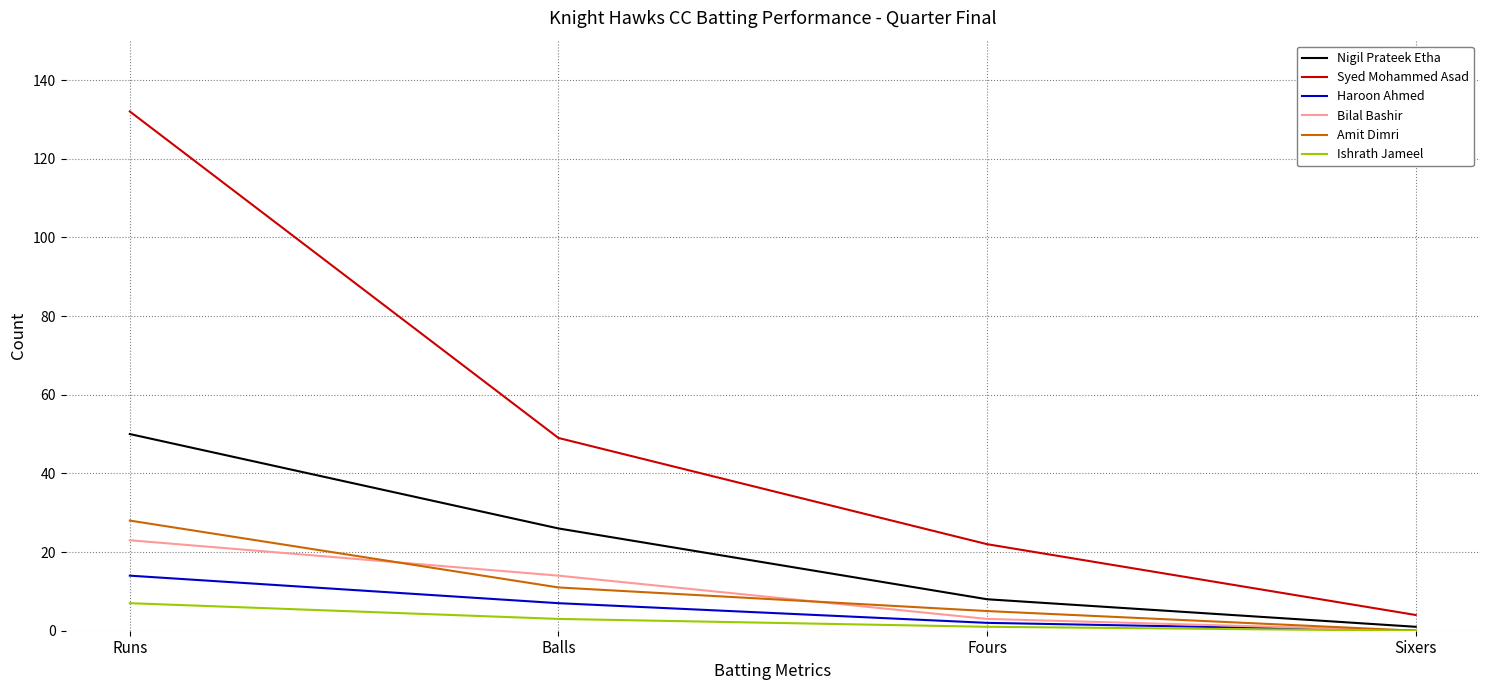

What position from the left is Sixers?

4